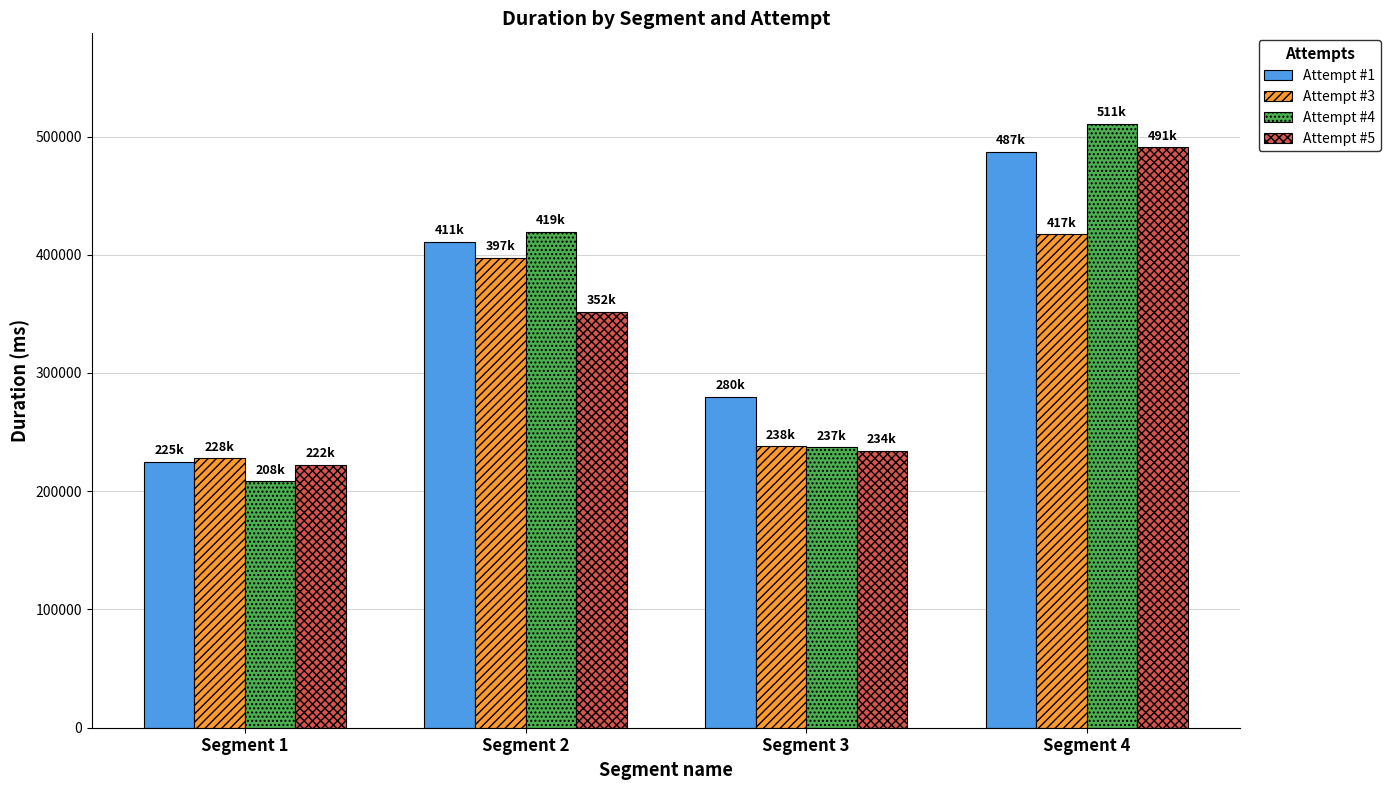

How many categories are shown in the chart?

4